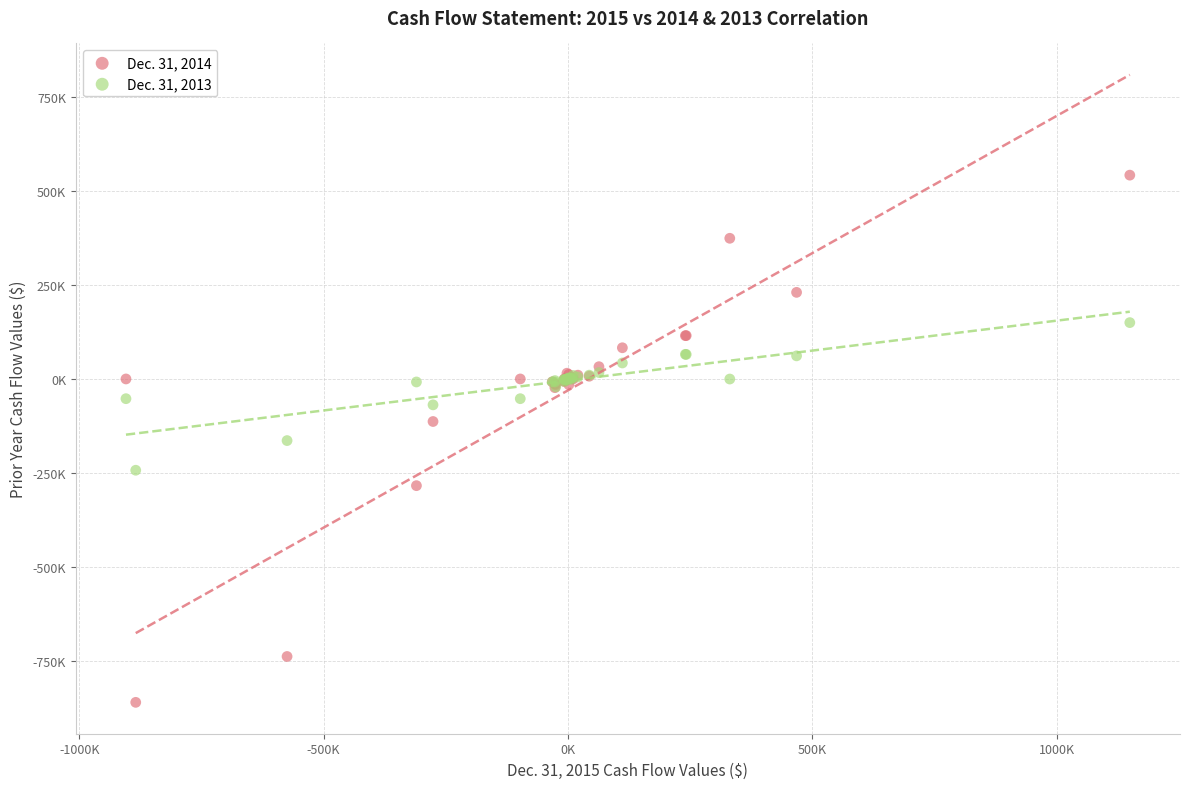

What are all the series names shown in the legend?

Dec. 31, 2014, Dec. 31, 2013